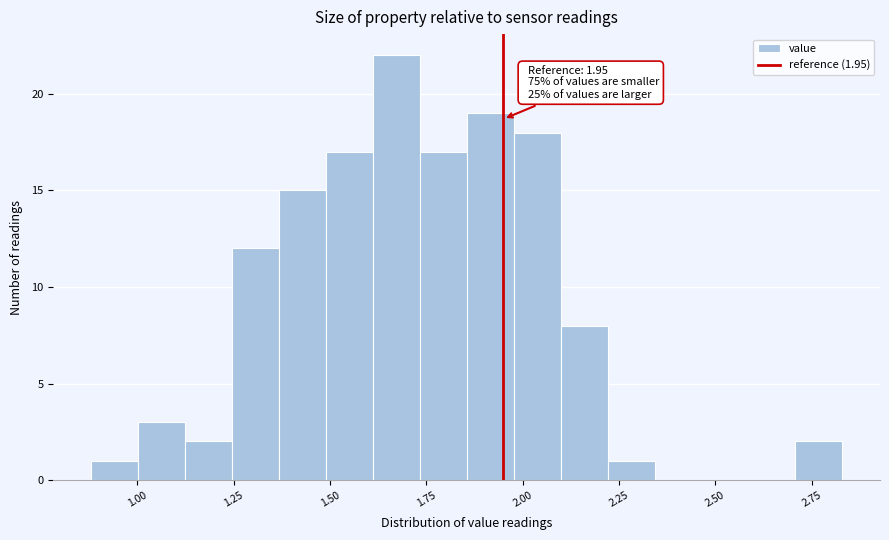

Read against the x-axis, roughly where is the centre of the tallest bar?

1.65